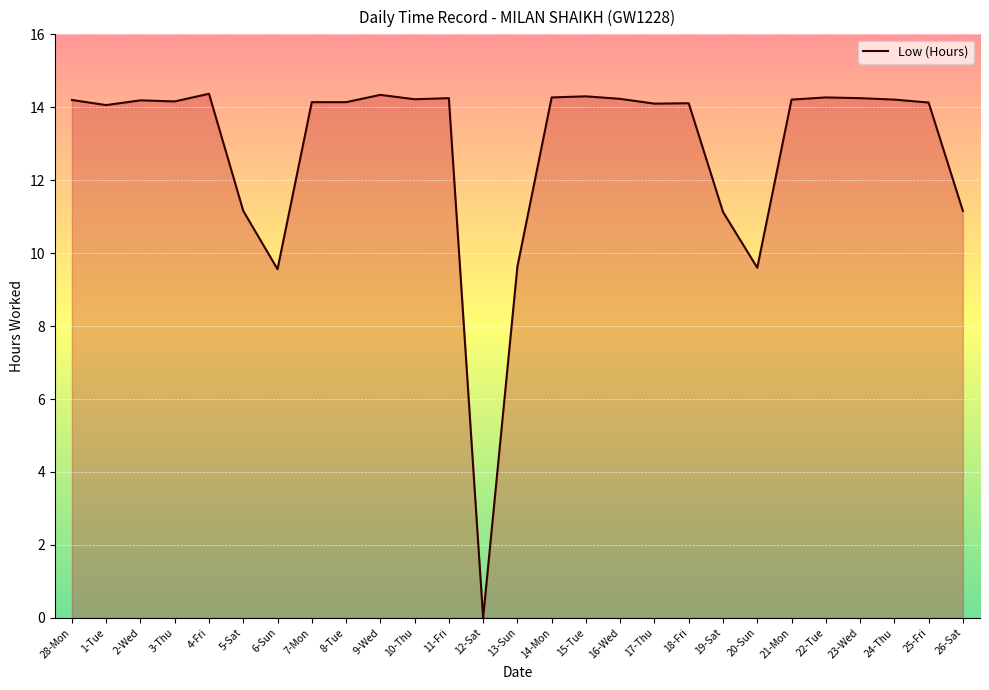

At which label does the data first exceed 14?

28-Mon